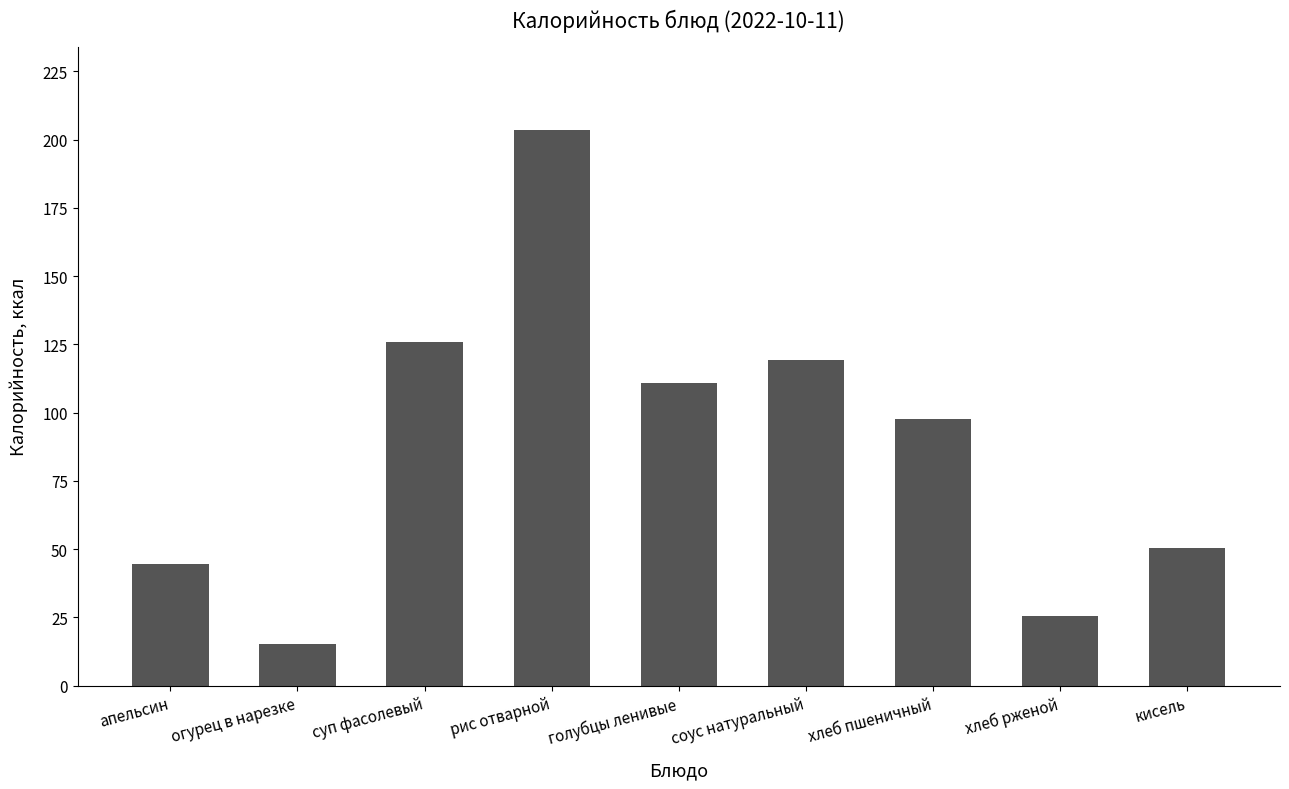

Reading right to left, extract all data points from this chart.

50.6	25.6	97.8	119.2	111.0	203.5	125.9	15.4	44.4